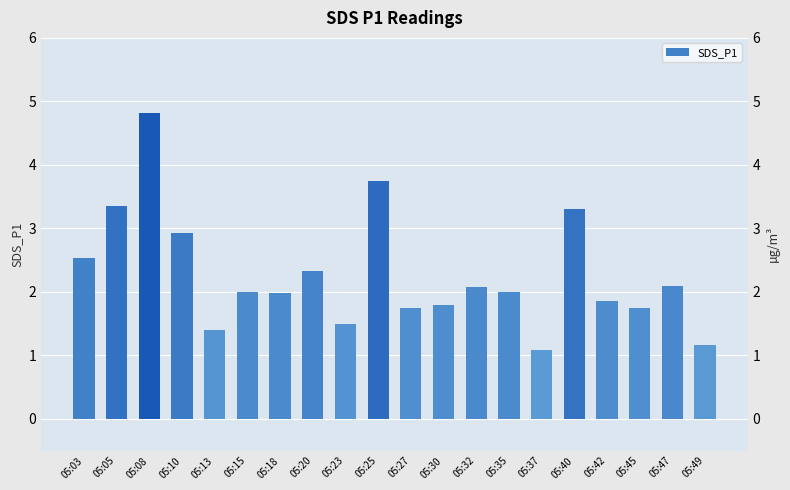

What is the difference between the maximum and second lowest values?

3.7